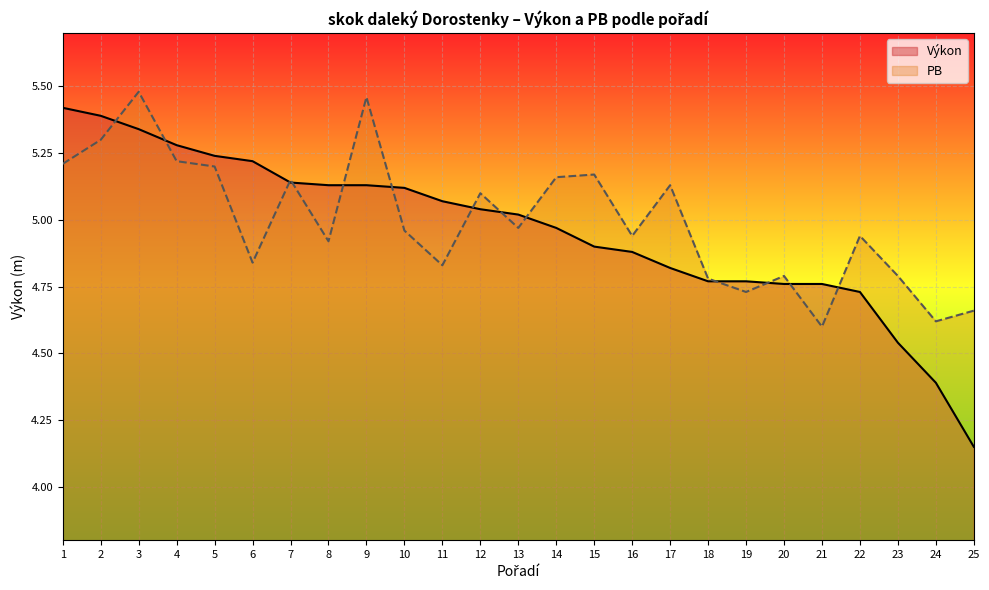

What is the smallest value displayed?

4.2